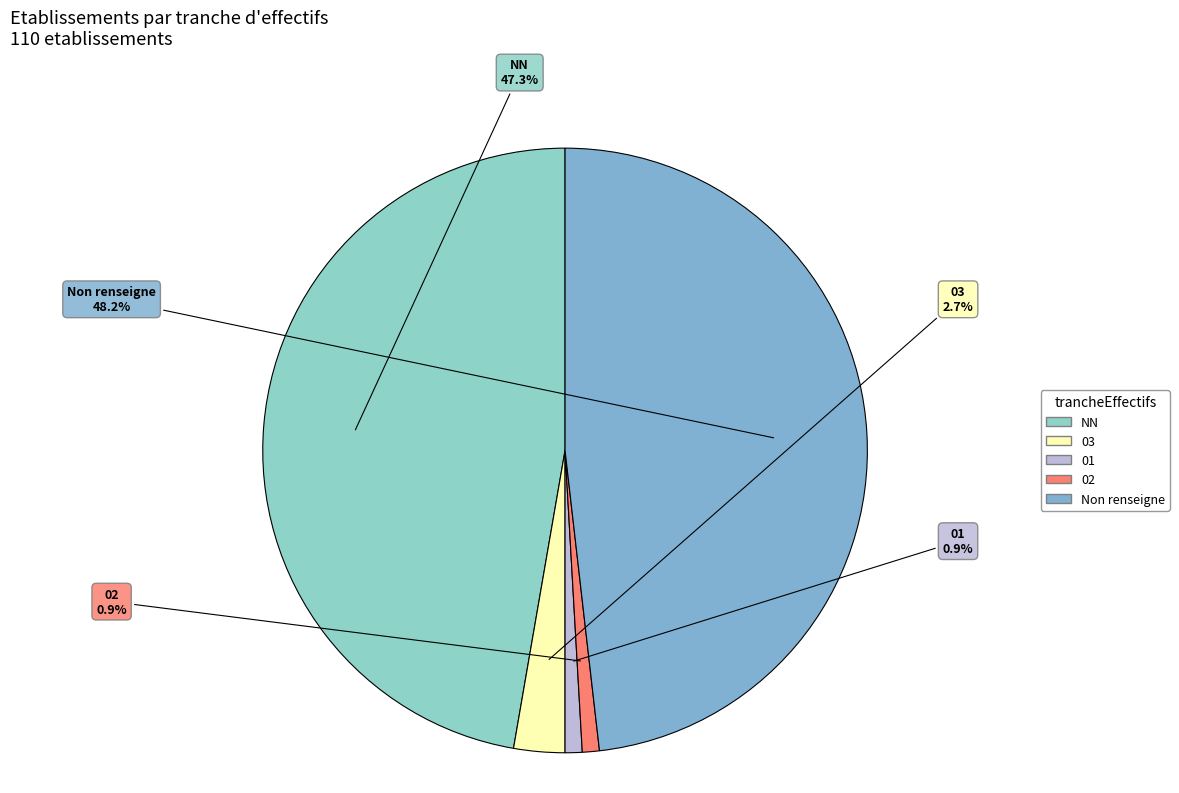

How many segments does this pie chart have?

5